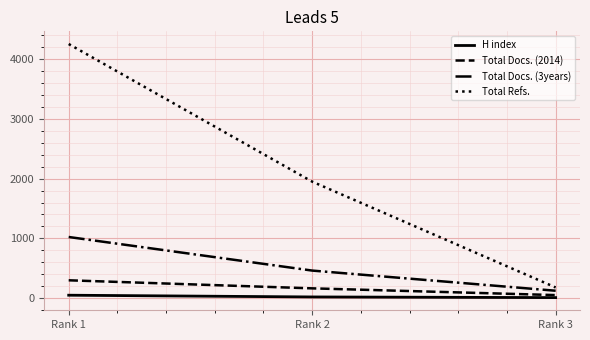

List the labels in order of Total Refs. value, smallest first.

Rank 3, Rank 2, Rank 1